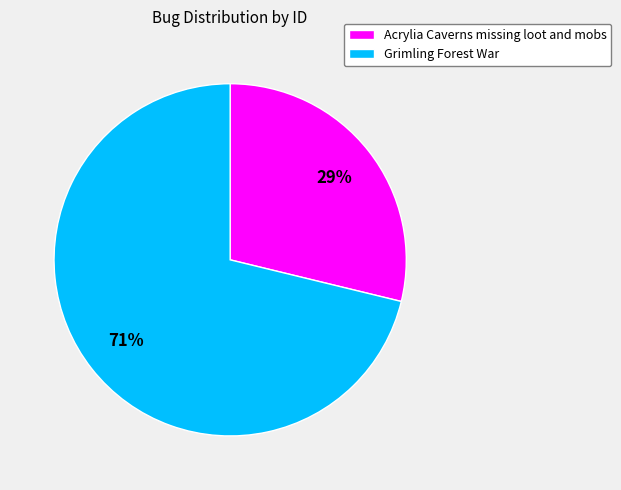

How many slices are in this pie chart?

2